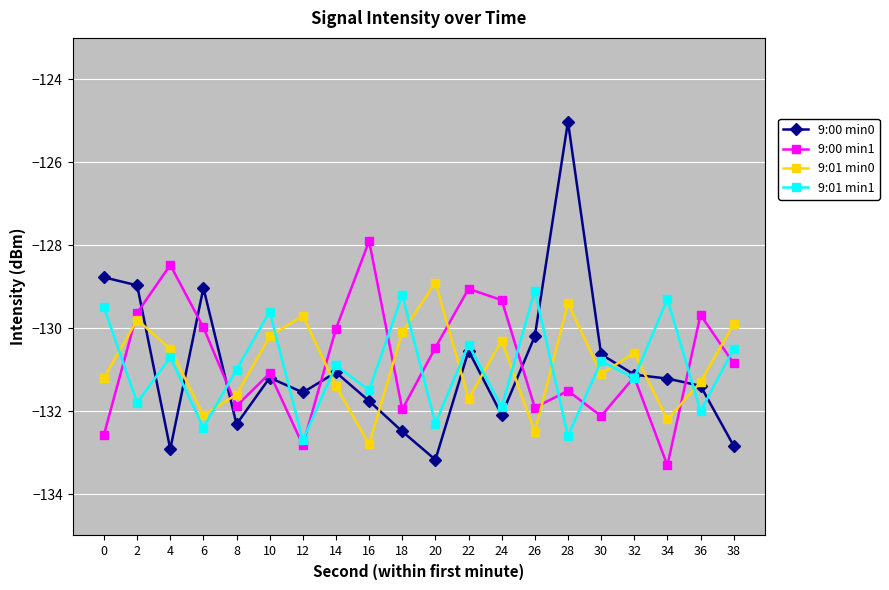

Does the chart have visible grid lines?

Yes